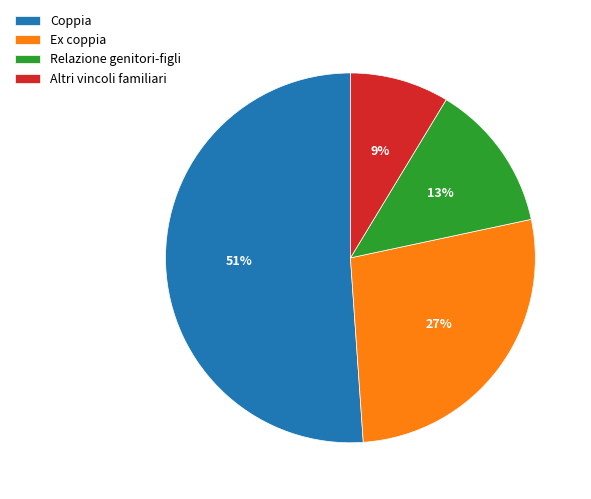

Which slice is the largest?

Coppia